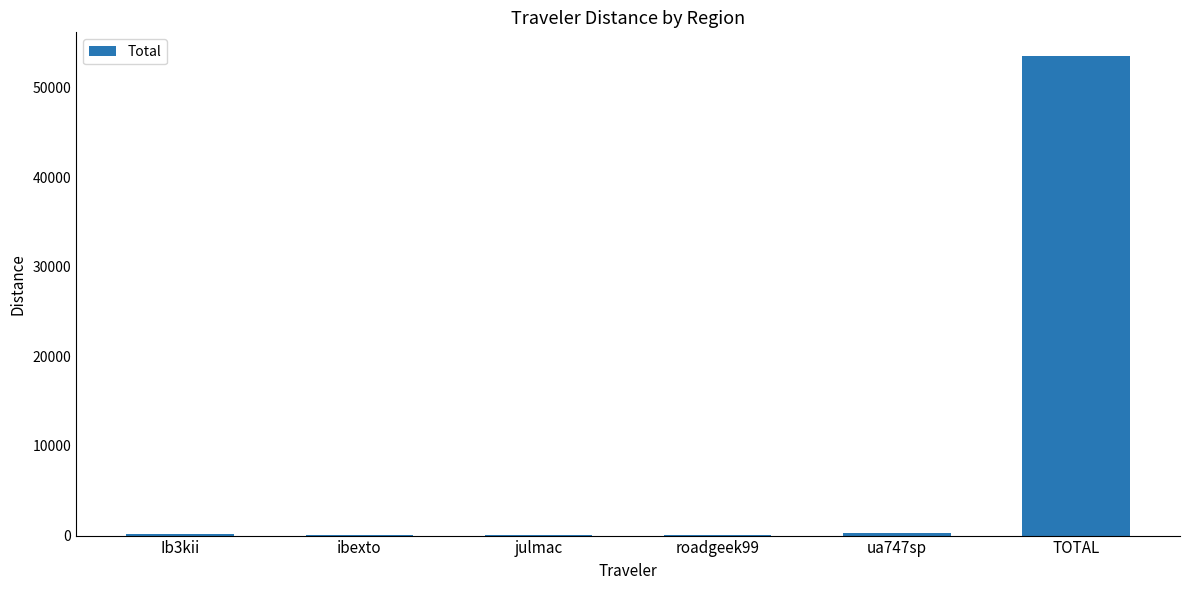

What is the approximate value at TOTAL?

53479.9